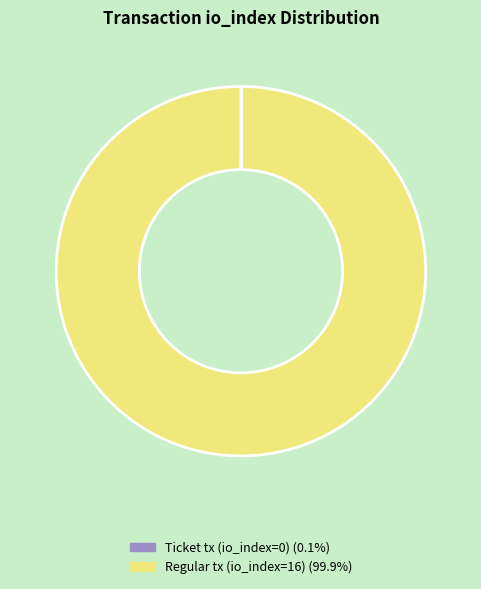

Is there any slice that represents more than half of the pie?

Yes